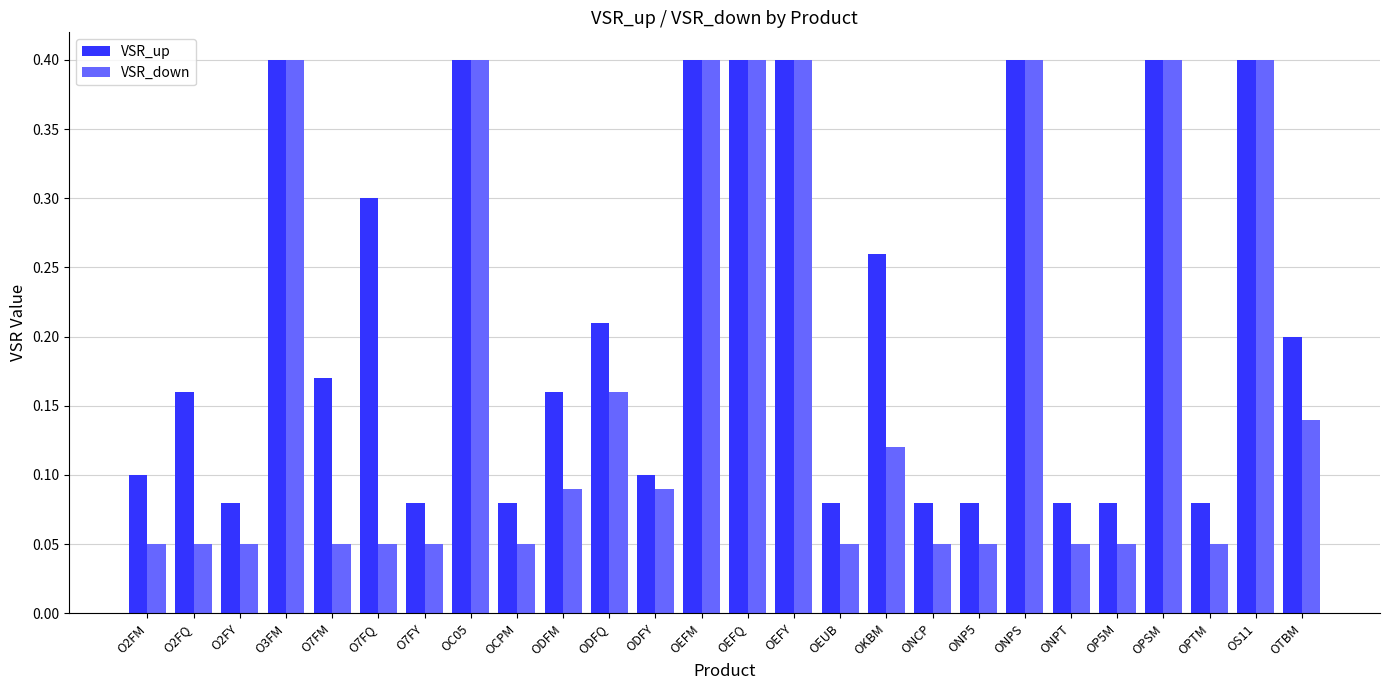

What is the highest value of the VSR_up series?

0.4